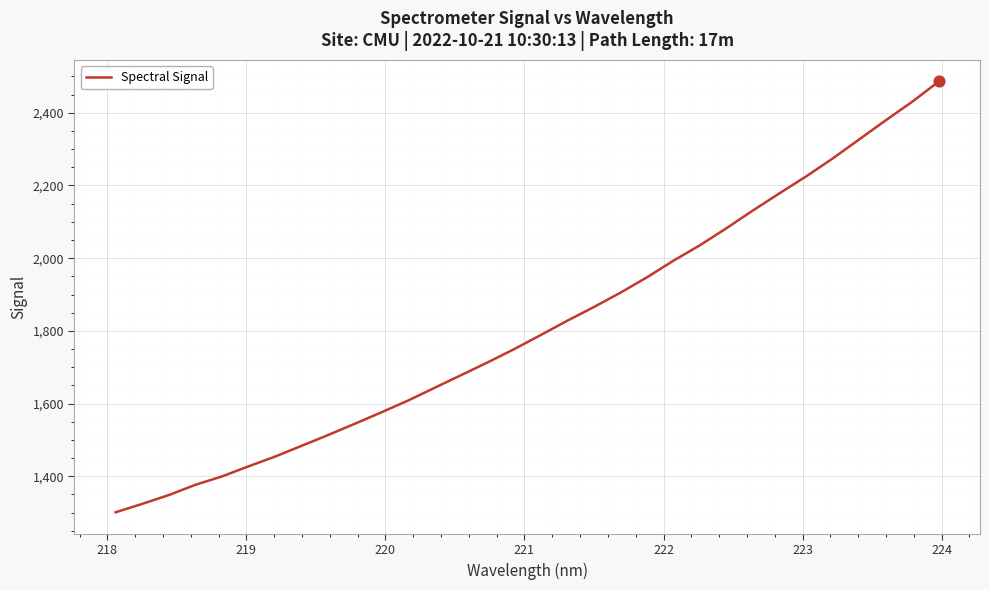

What is the difference between the maximum and minimum values?

1185.0